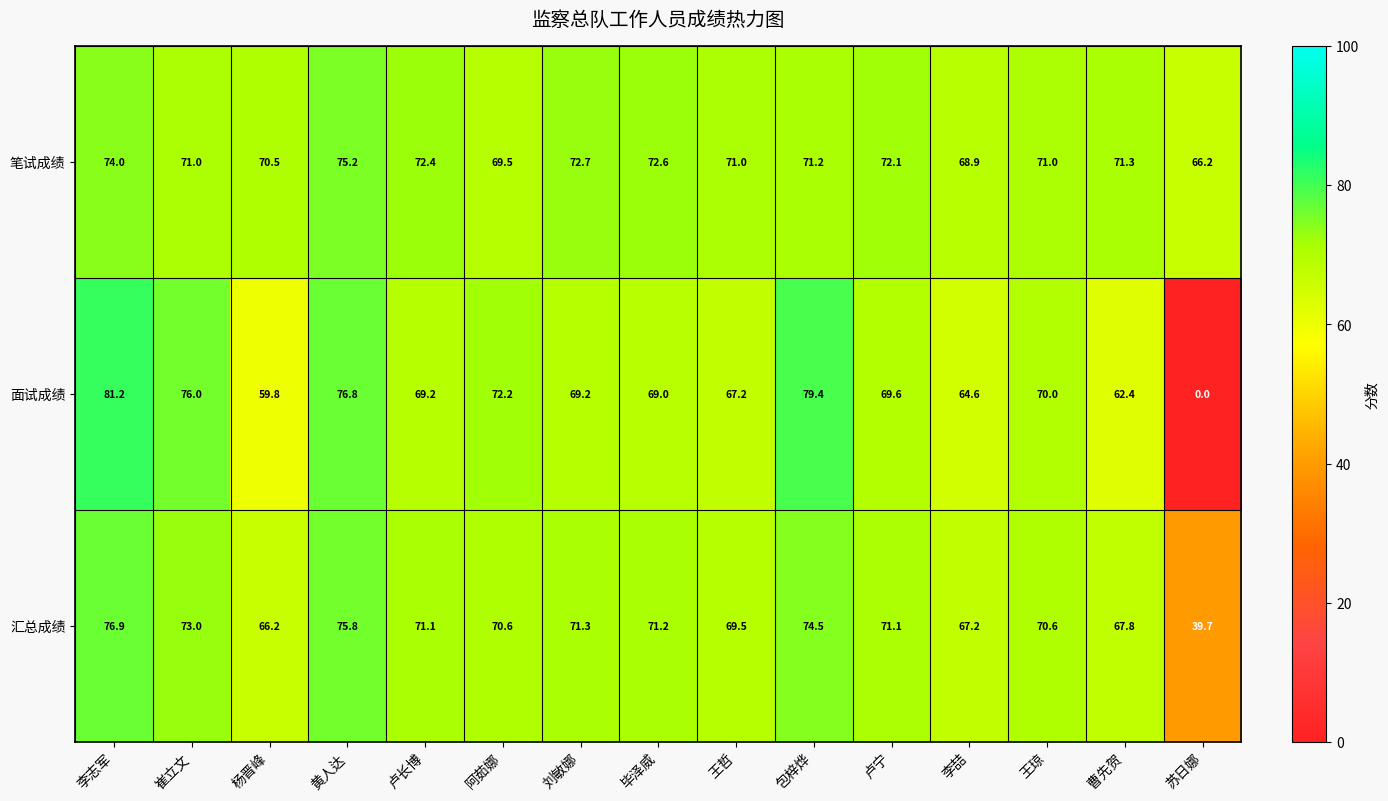

True or false: 面试成绩 has a value of 46.1 at 卢宁.

False